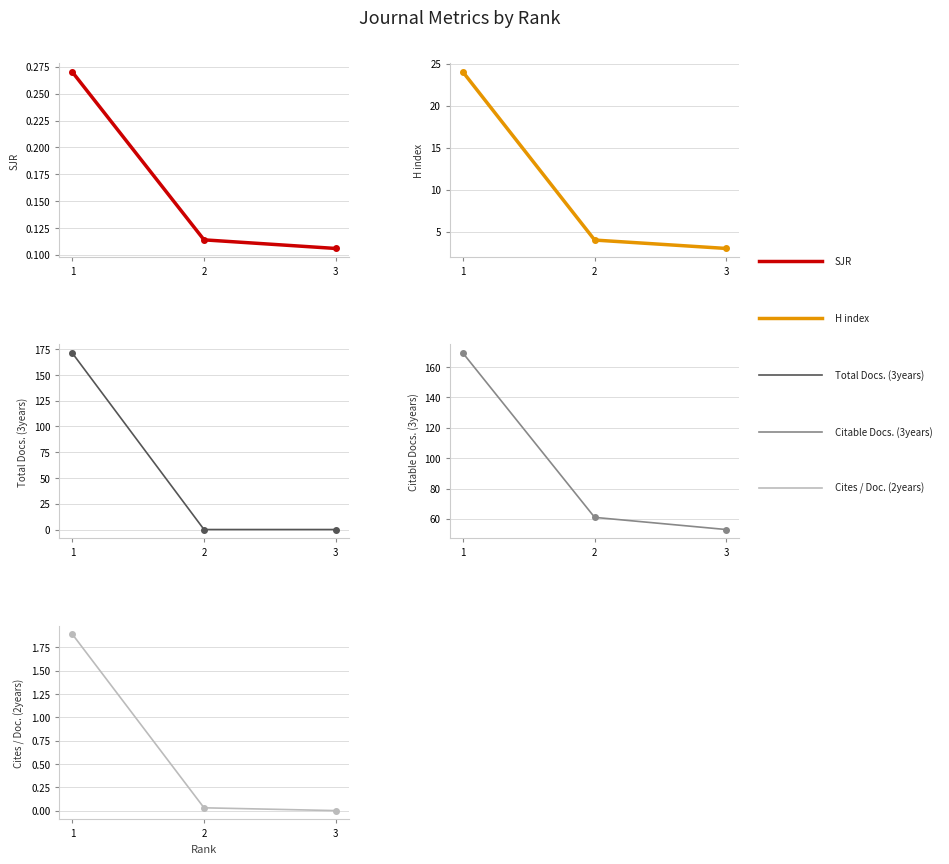

Count the Total Docs. (3years) values in the range 0 to 171.

3